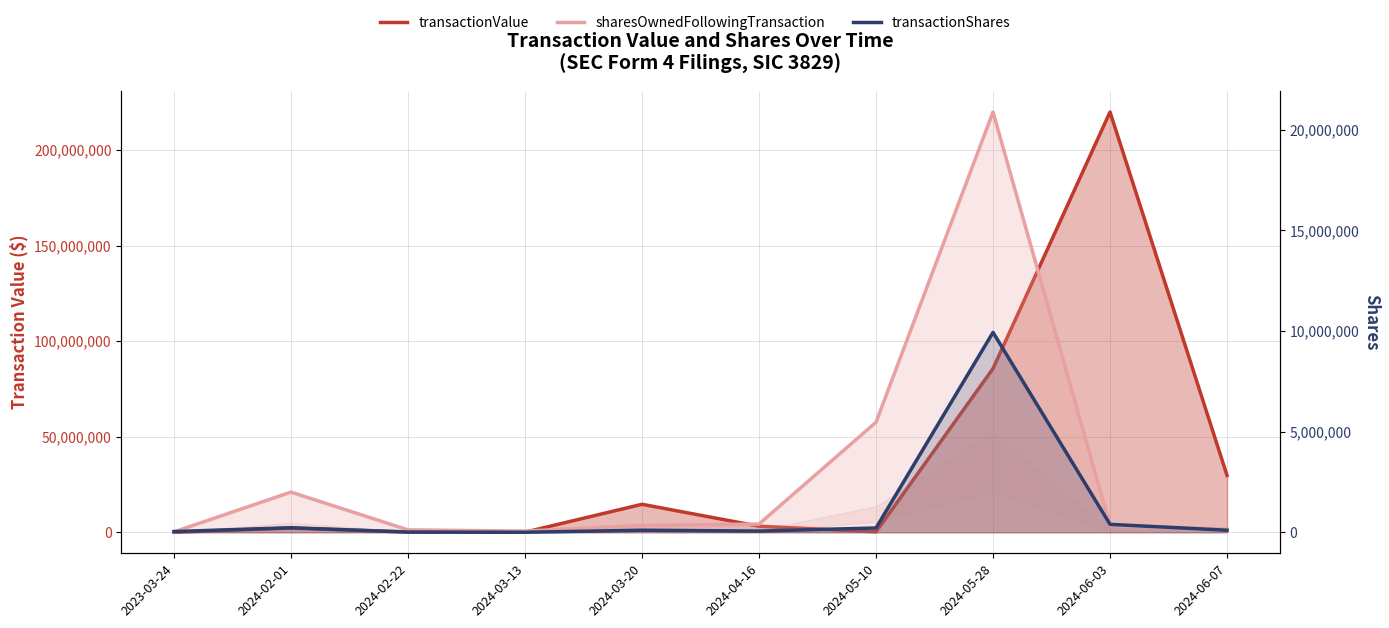

How many lines are shown in the chart?

3